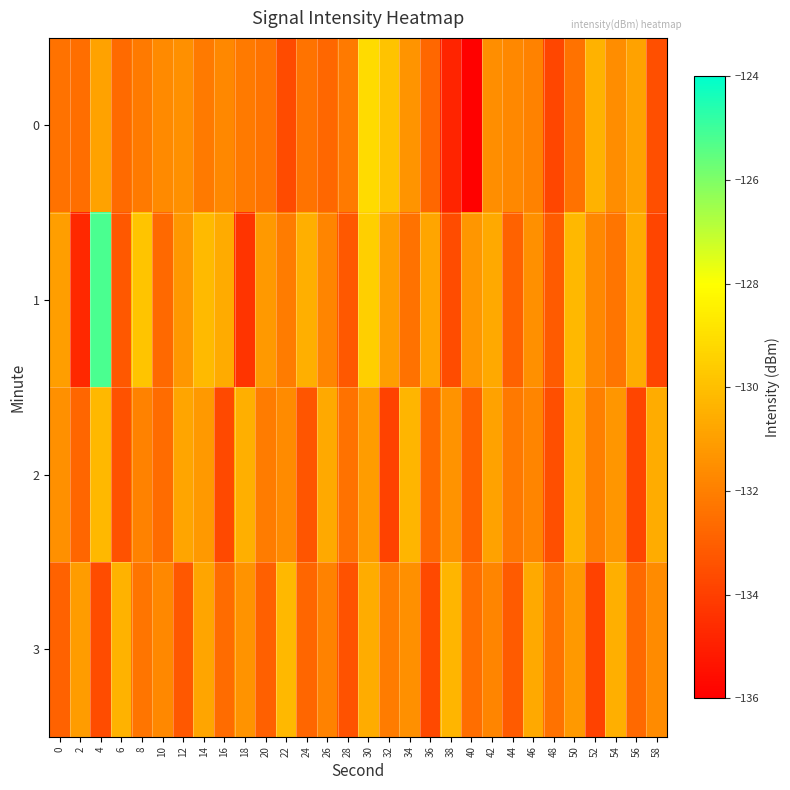

Reading left to right, extract all data points from this chart.

0: 0=-132.4	2=-132.5	4=-130.9	6=-132.7	8=-132.1	10=-131.7	12=-131.5	14=-132.1	16=-131.7	18=-132.2	20=-132.4	22=-133.6	24=-132.4	26=-132.7	28=-132.1	30=-129.1	32=-129.9	34=-131.3	36=-132.8	38=-134.8	40=-136.0	42=-131.5	44=-131.7	46=-131.9	48=-133.8	50=-132.4	52=-130.4	54=-131.6	56=-130.9	58=-133.5
1: 0=-131.0	2=-134.7	4=-125.2	6=-133.2	8=-129.8	10=-132.7	12=-131.3	14=-130.2	16=-130.6	18=-134.4	20=-131.2	22=-132.1	24=-130.5	26=-131.8	28=-133.2	30=-129.5	32=-131.0	34=-132.4	36=-130.8	38=-133.6	40=-131.3	42=-130.7	44=-132.9	46=-131.5	48=-133.1	50=-130.2	52=-131.7	54=-132.3	56=-130.6	58=-133.8
2: 0=-131.5	2=-132.8	4=-130.2	6=-133.4	8=-131.9	10=-132.6	12=-130.8	14=-131.2	16=-133.7	18=-130.5	20=-132.1	22=-131.6	24=-133.3	26=-130.7	28=-132.4	30=-131.1	32=-133.9	34=-130.3	36=-132.7	38=-131.4	40=-133.0	42=-130.9	44=-132.2	46=-131.8	48=-133.5	50=-130.4	52=-132.0	54=-131.3	56=-133.8	58=-130.6
3: 0=-132.9	2=-131.1	4=-133.6	6=-130.4	8=-132.3	10=-131.7	12=-133.2	14=-130.8	16=-132.6	18=-131.4	20=-133.0	22=-130.2	24=-132.8	26=-131.9	28=-133.4	30=-130.6	32=-132.1	34=-131.5	36=-133.7	38=-130.3	40=-132.5	42=-131.8	44=-133.1	46=-130.7	48=-132.4	50=-131.2	52=-133.9	54=-130.5	56=-132.7	58=-131.6